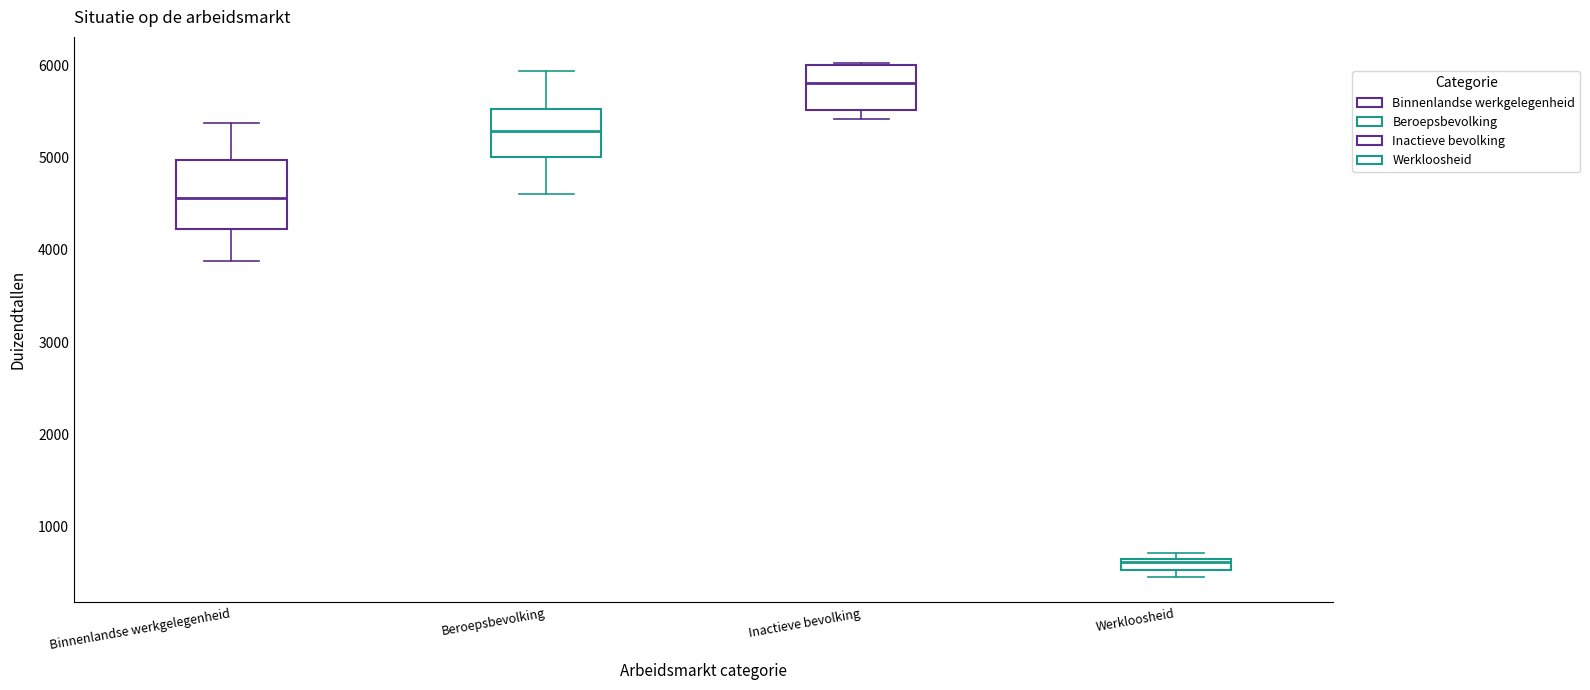

Where does the upper whisker of the box for Binnenlandse werkgelegenheid end on the y-axis? The values are not printed on the chart, so give them approximately, as read against the axis.

5400